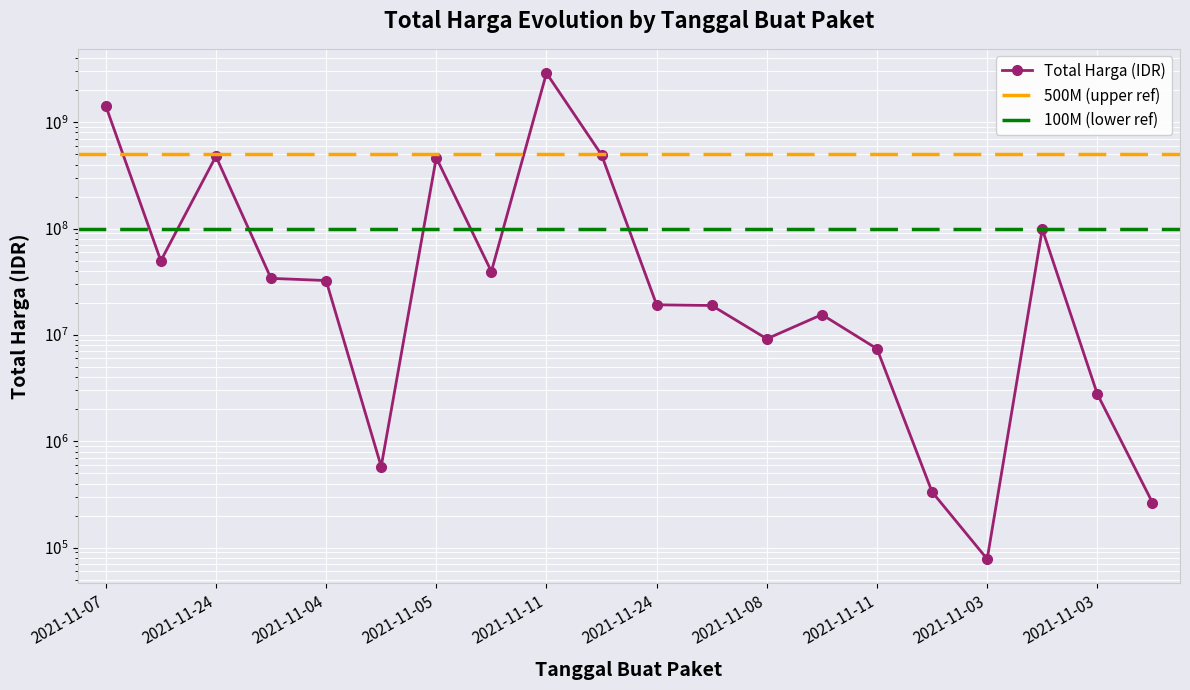

List the labels in order of value, largest first.

2021-11-11, 2021-11-07, 2021-11-22, 2021-11-24, 2021-11-05, 2021-11-03, 2021-11-08, 2021-11-11, 2021-11-04, 2021-11-04, 2021-11-24, 2021-12-09, 2021-11-08, 2021-11-08, 2021-11-11, 2021-11-03, 2021-11-04, 2021-11-01, 2021-11-03, 2021-11-03